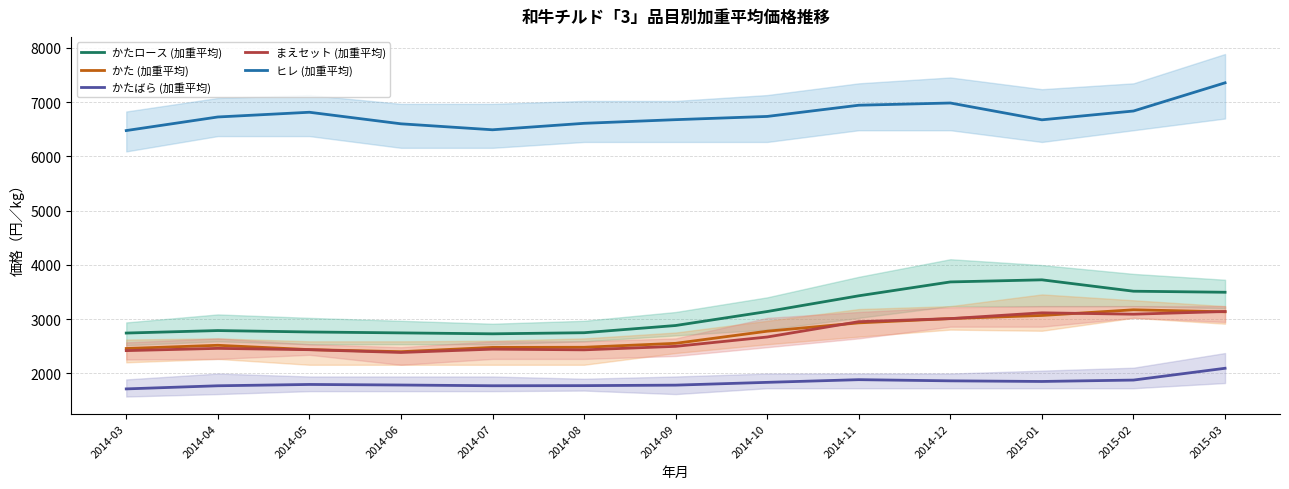

Reading left to right, extract all data points from this chart.

かたロース (加重平均): 2014-03=2744.3	2014-04=2790.1	2014-05=2764.1	2014-06=2747.3	2014-07=2730.2	2014-08=2750.4	2014-09=2883.2	2014-10=3140.8	2014-11=3430.6	2014-12=3686.0	2015-01=3724.6	2015-02=3515.0	2015-03=3495.8
かた (加重平均): 2014-03=2459.9	2014-04=2518.8	2014-05=2439.3	2014-06=2400.8	2014-07=2479.9	2014-08=2482.4	2014-09=2555.0	2014-10=2778.3	2014-11=2931.9	2014-12=3011.1	2015-01=3068.3	2015-02=3172.7	2015-03=3136.0
かたばら (加重平均): 2014-03=1715.7	2014-04=1773.2	2014-05=1797.4	2014-06=1787.1	2014-07=1773.6	2014-08=1775.7	2014-09=1784.9	2014-10=1836.3	2014-11=1885.6	2014-12=1864.0	2015-01=1852.6	2015-02=1878.3	2015-03=2095.5
まえセット (加重平均): 2014-03=2420.7	2014-04=2462.0	2014-05=2437.9	2014-06=2386.6	2014-07=2448.0	2014-08=2435.0	2014-09=2499.4	2014-10=2671.5	2014-11=2953.7	2014-12=3010.0	2015-01=3116.9	2015-02=3091.7	2015-03=3141.1
ヒレ (加重平均): 2014-03=6474.1	2014-04=6724.2	2014-05=6811.3	2014-06=6598.4	2014-07=6488.5	2014-08=6607.5	2014-09=6674.8	2014-10=6734.2	2014-11=6940.8	2014-12=6981.7	2015-01=6672.1	2015-02=6834.2	2015-03=7353.5